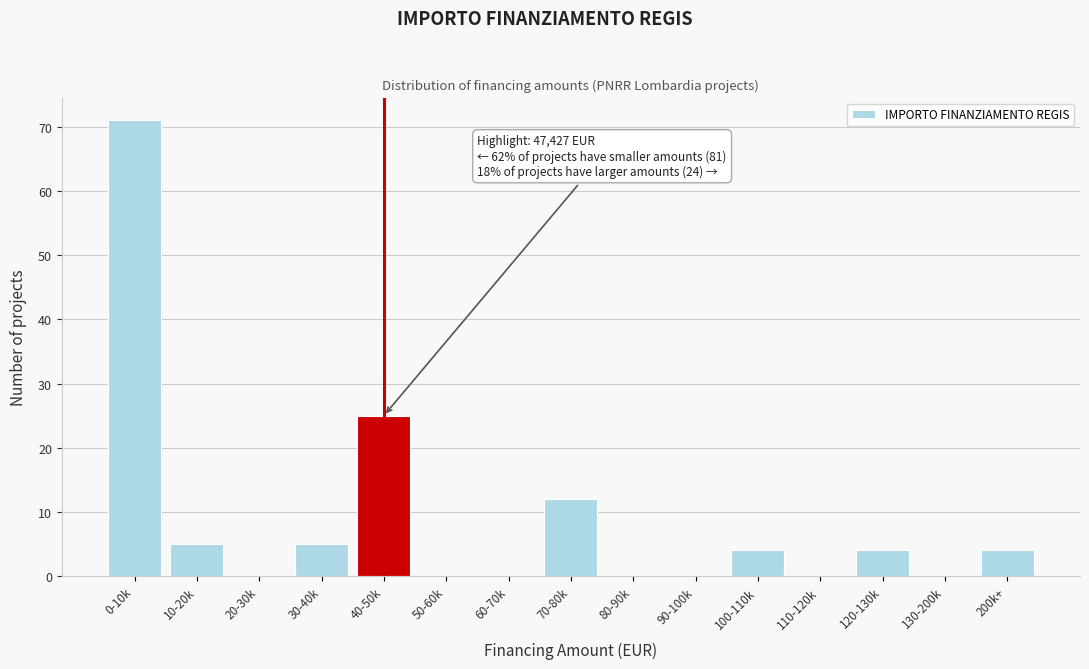

Reading right to left, list all the values displayed in this chart.

200k+=4	130-200k=0	120-130k=4	110-120k=0	100-110k=4	90-100k=0	80-90k=0	70-80k=12	60-70k=0	50-60k=0	40-50k=25	30-40k=5	20-30k=0	10-20k=5	0-10k=71